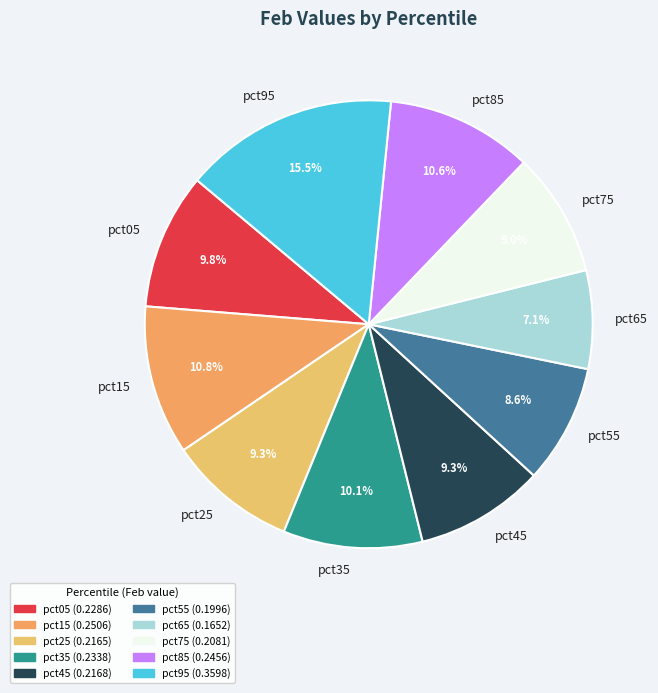

Is there any slice that represents more than half of the pie?

No